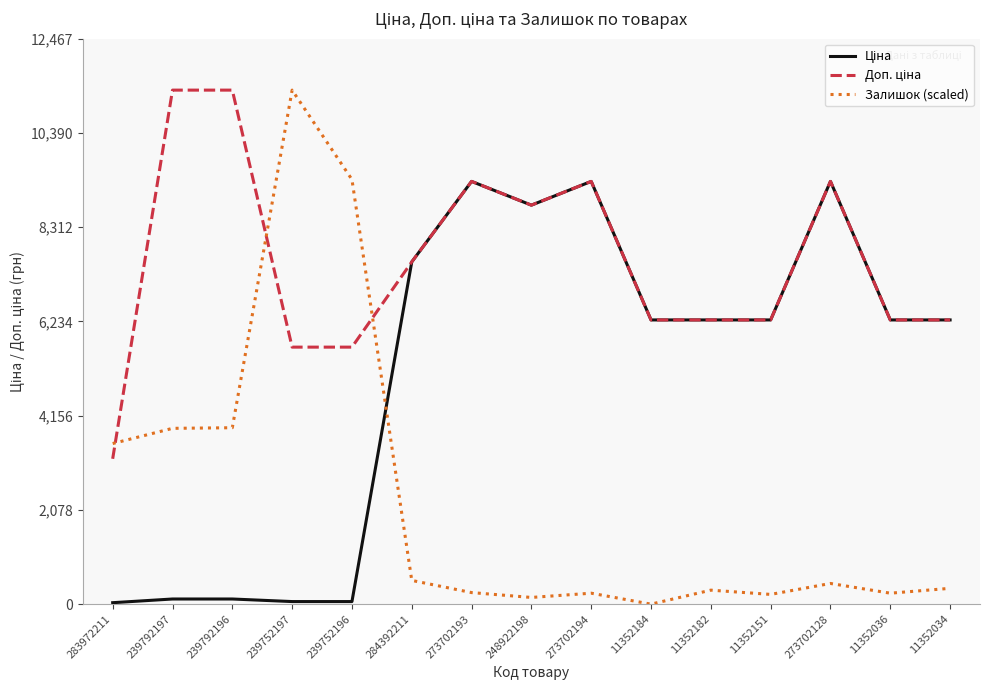

What is the total value across all series at 11352034?

12882.1